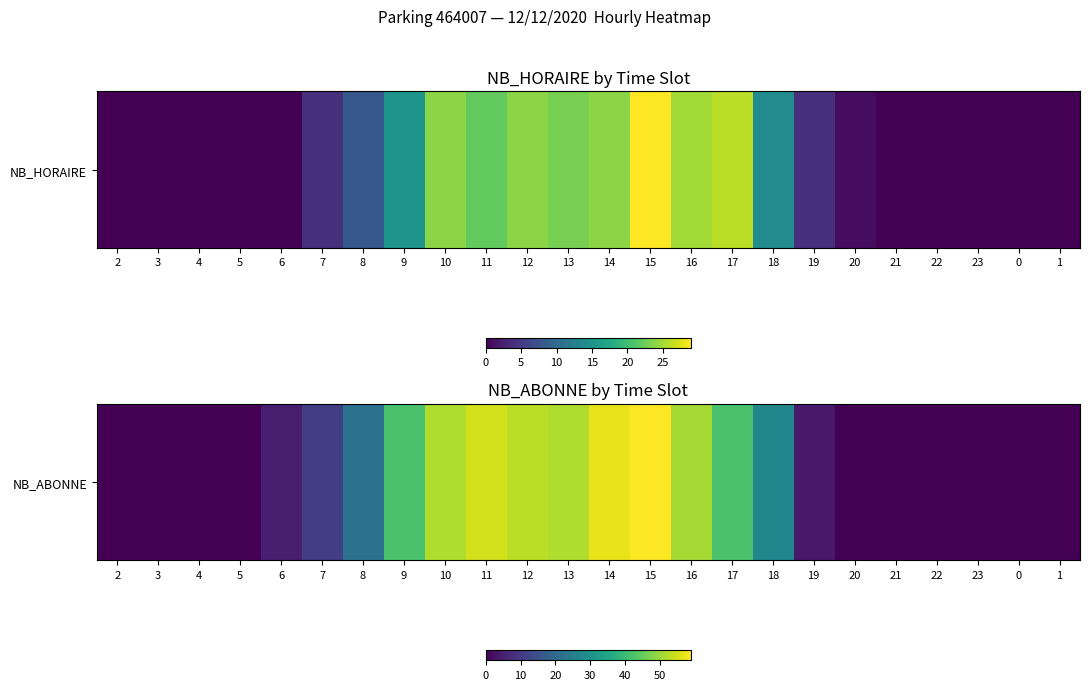

List the labels in order of value, smallest first.

2, 3, 4, 5, 20, 21, 22, 23, 0, 1, 19, 6, 7, 8, 18, 9, 17, 16, 10, 13, 12, 11, 14, 15